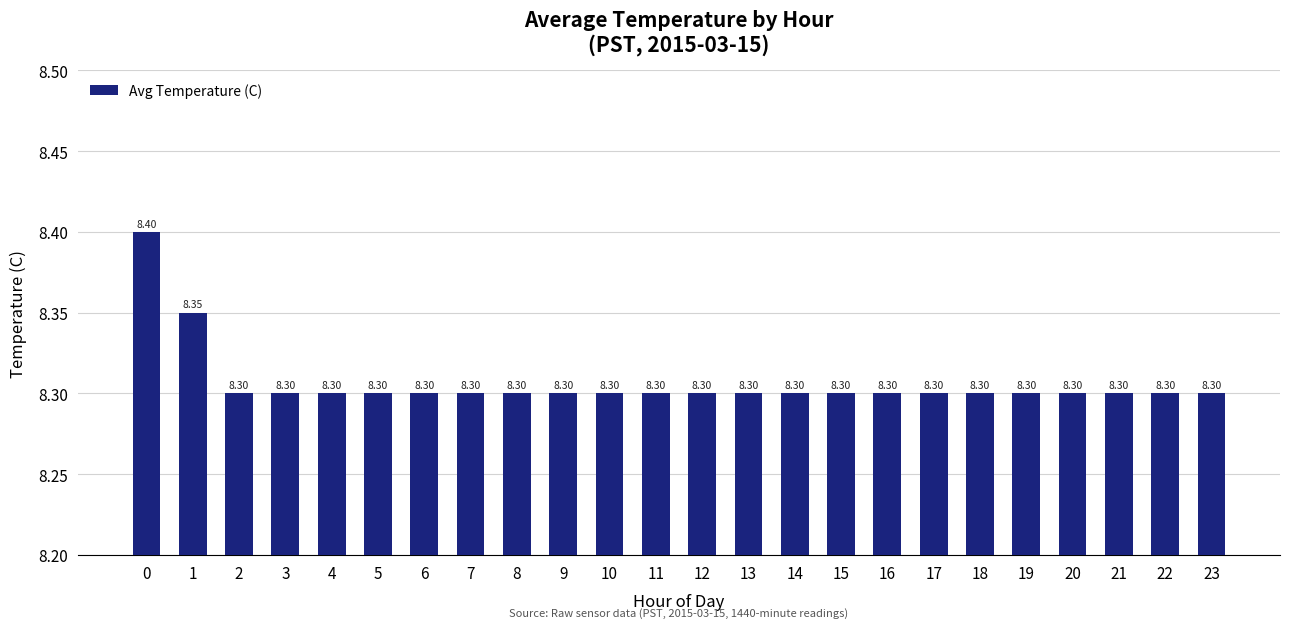

Approximately how many times larger is the value at 17 compared to 10?

1.0